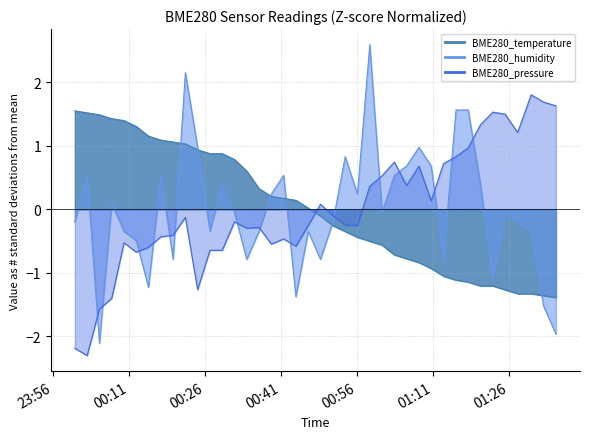

Rank the categories by value from lowest to highest.

2023/07/30 01:35:14, 2023/07/30 01:32:48, 2023/07/30 01:27:41, 2023/07/30 01:30:21, 2023/07/30 01:25:13, 2023/07/30 01:20:21, 2023/07/30 01:22:47, 2023/07/30 01:17:56, 2023/07/30 01:15:31, 2023/07/30 01:13:04, 2023/07/30 01:10:38, 2023/07/30 01:08:13, 2023/07/30 01:05:47, 2023/07/30 01:03:22, 2023/07/30 01:00:56, 2023/07/30 00:58:31, 2023/07/30 00:56:05, 2023/07/30 00:53:40, 2023/07/30 00:51:15, 2023/07/30 00:48:48, 2023/07/30 00:46:23, 2023/07/30 00:43:57, 2023/07/30 00:41:32, 2023/07/30 00:39:06, 2023/07/30 00:36:41, 2023/07/30 00:34:16, 2023/07/30 00:31:50, 2023/07/30 00:27:00, 2023/07/30 00:29:25, 2023/07/30 00:24:34, 2023/07/30 00:22:09, 2023/07/30 00:19:44, 2023/07/30 00:17:19, 2023/07/30 00:14:53, 2023/07/30 00:12:28, 2023/07/30 00:10:03, 2023/07/30 00:07:37, 2023/07/30 00:05:12, 2023/07/30 00:02:47, 2023/07/30 00:00:21